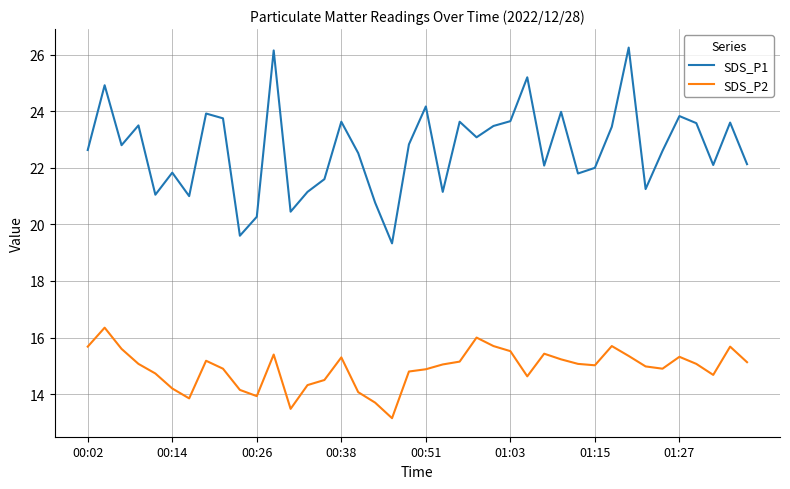

What is the maximum value for SDS_P2?

16.4